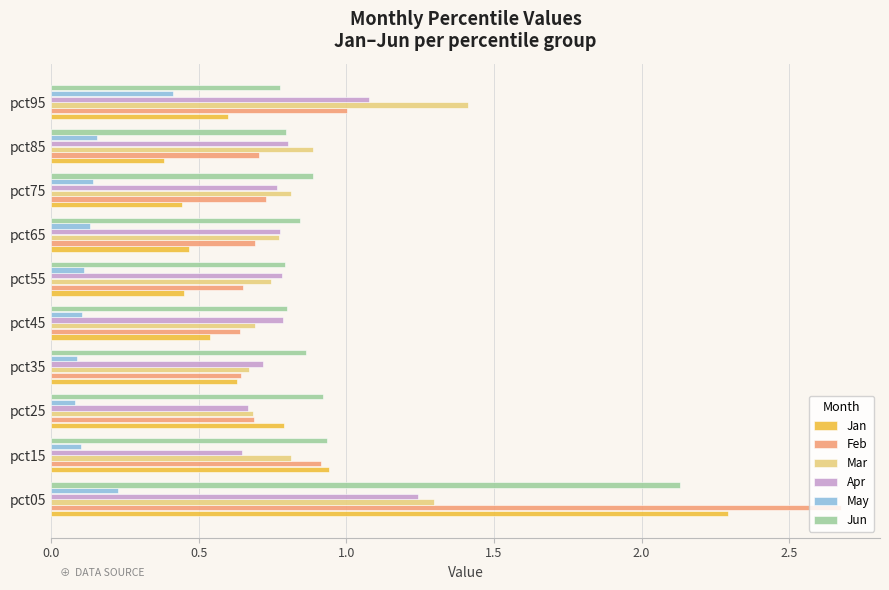

Is it true that Mar equals 2.3 at pct05?

False